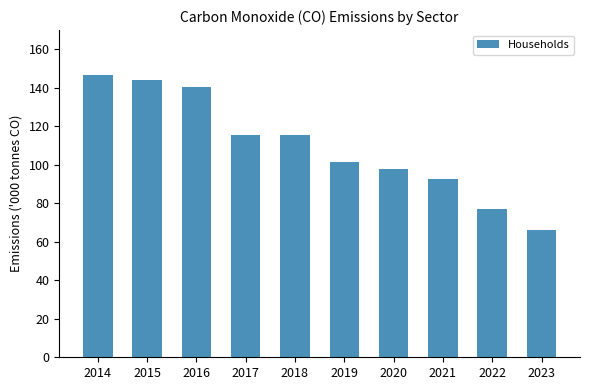

What is the average value?

109.7